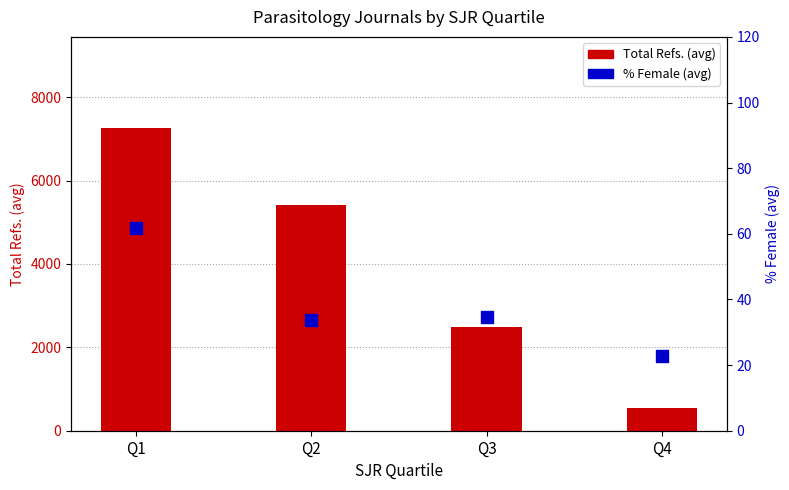

What are all the series names shown in the legend?

Total Refs. (avg), % Female (avg)